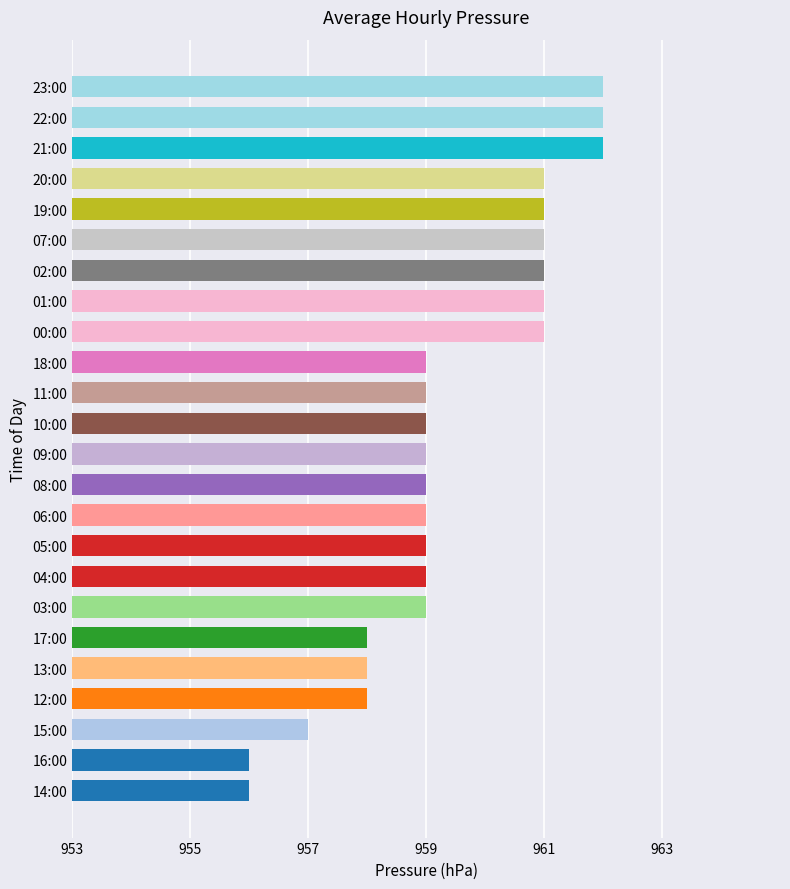

What is the difference between the second highest and minimum values?

6